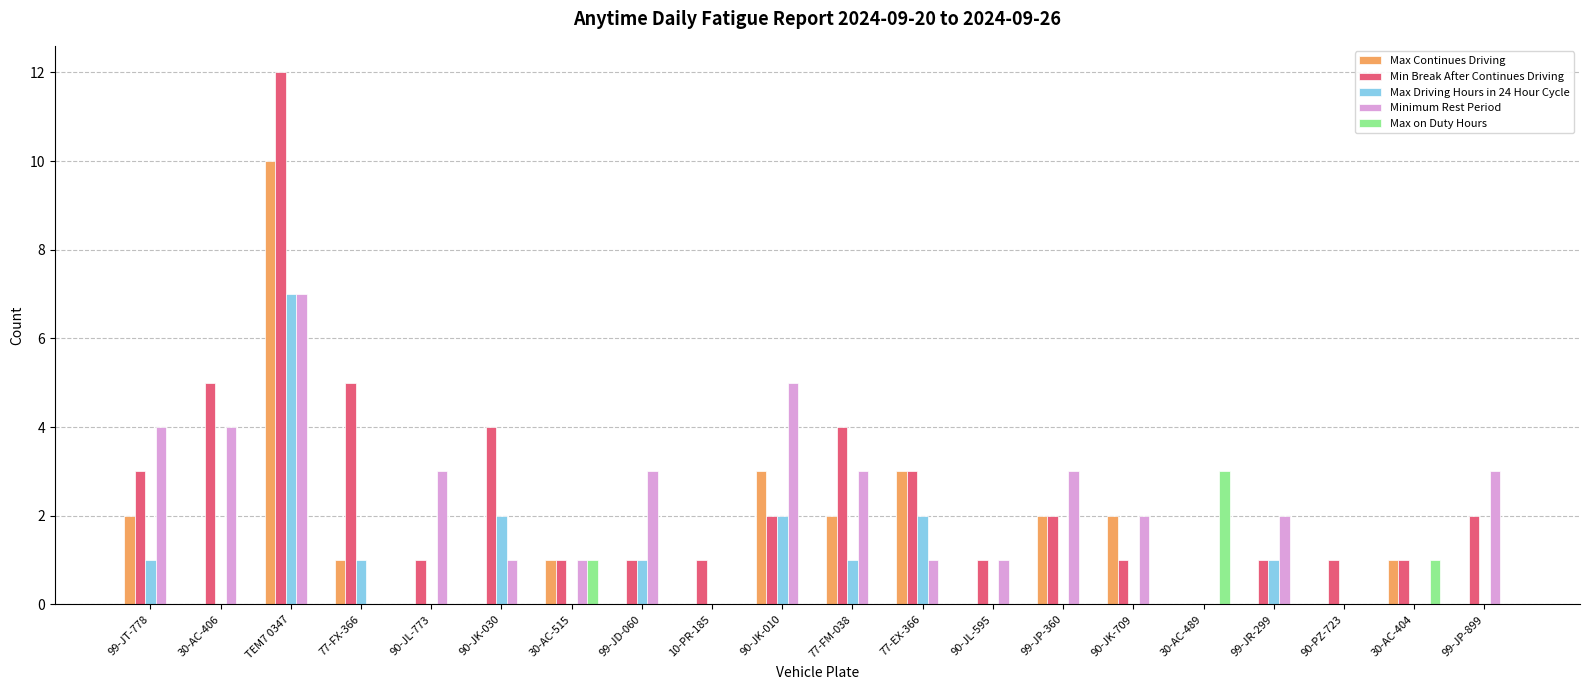

The value of Max on Duty Hours at 30-AC-489 is 3. True or false?

True